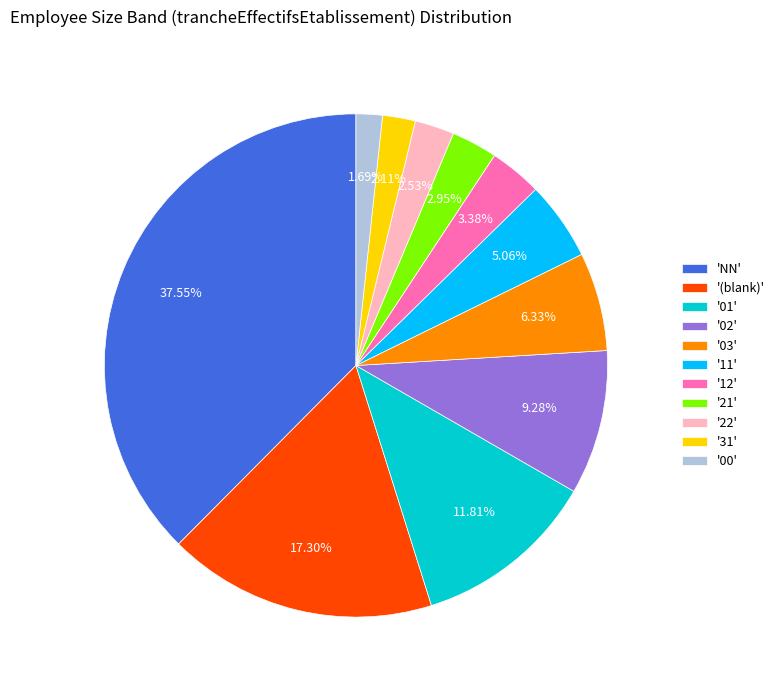

Does '03' account for over 50% of the chart?

No